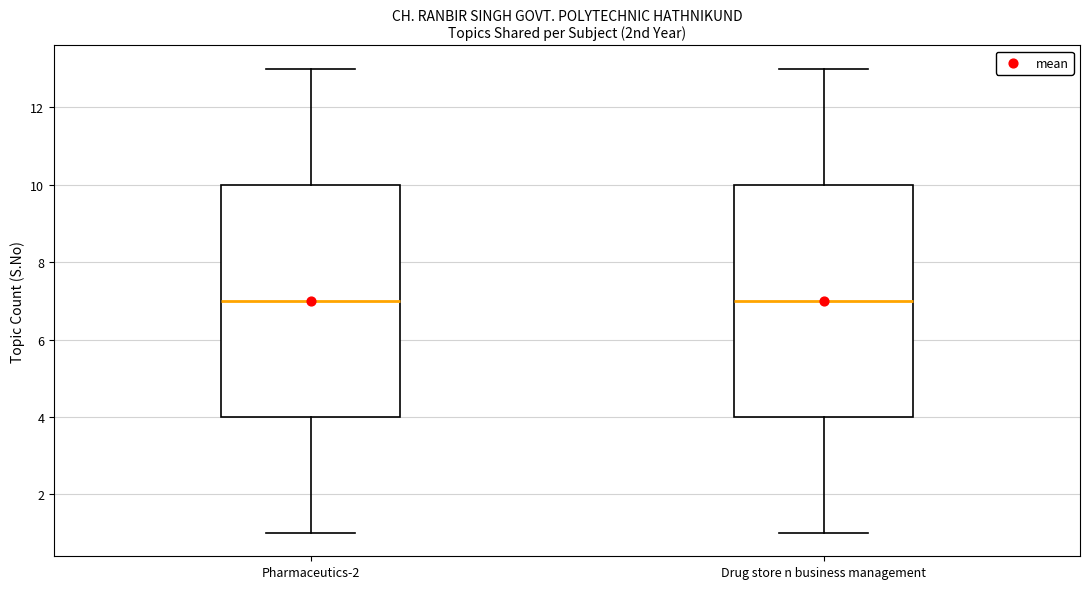

Reading left to right, transcribe this box plot: for each box, give where its median line is, the range the box spans, and where its two whiskers end, as read against the y-axis. The values are not printed on the chart, so give them approximately, as read against the axis.

Pharmaceutics-2: median 7, box 4 to 10, whiskers 1 to 13
Drug store n business management: median 7, box 4 to 10, whiskers 1 to 13